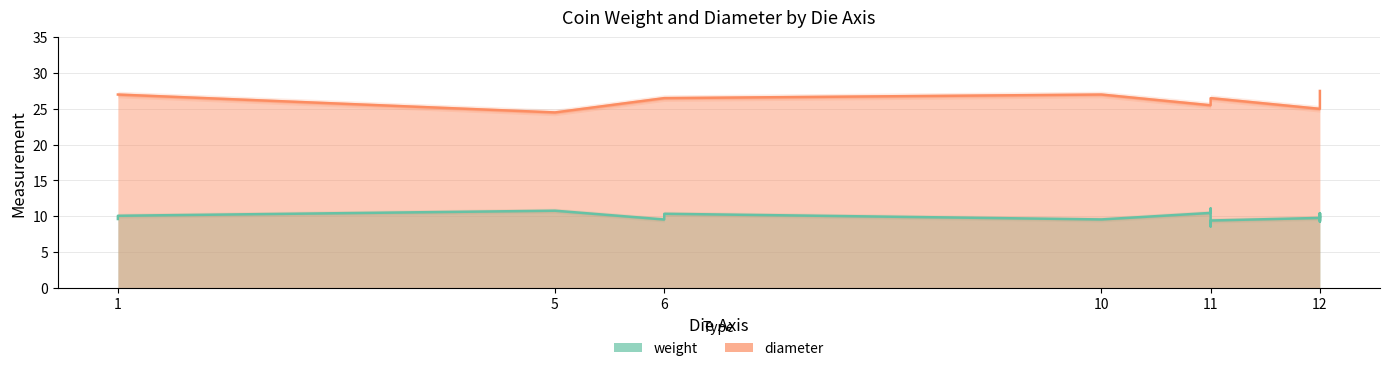

The value at 15 is 18. True or false?

False